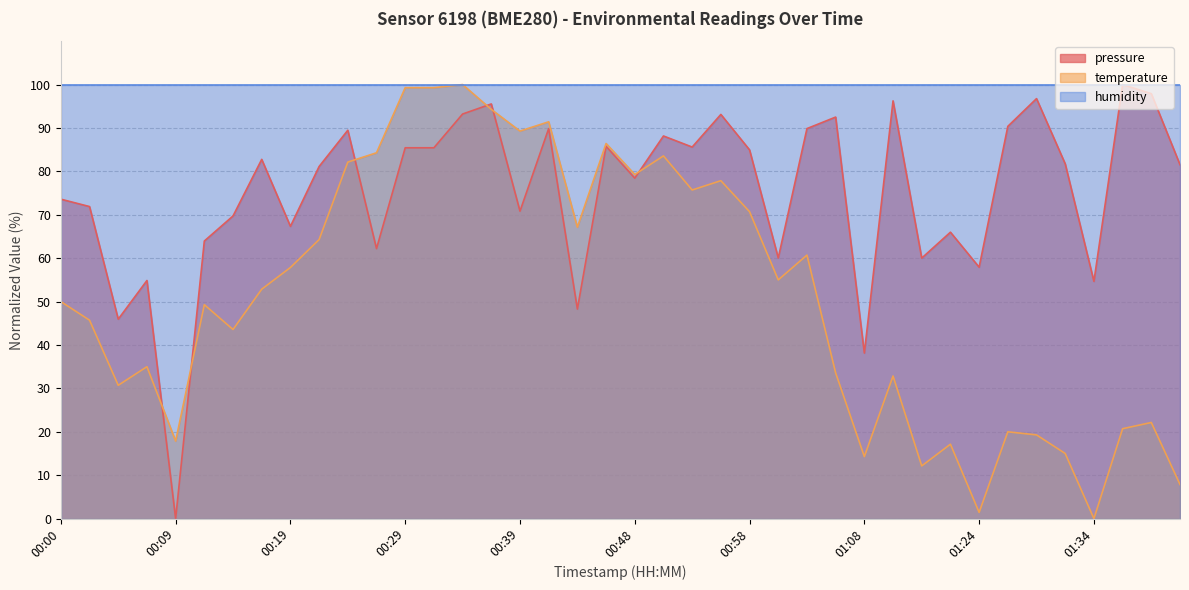

True or false: temperature has a value of 109.8 at 00:53.

False